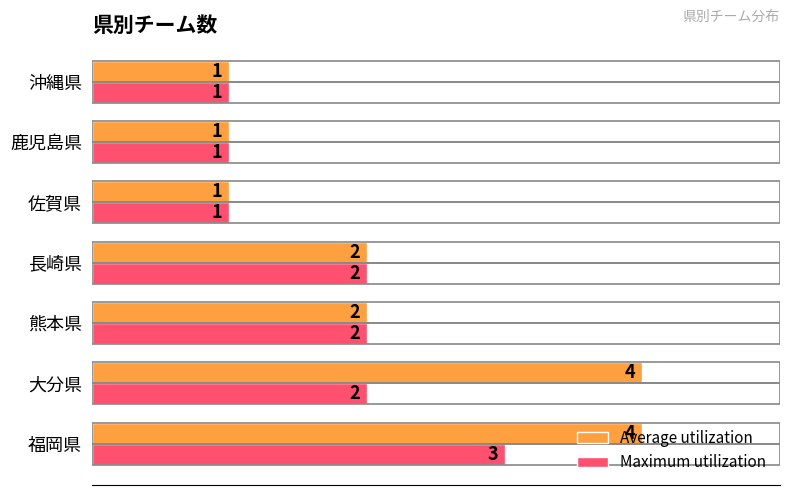

What is the minimum value for Average utilization?

1